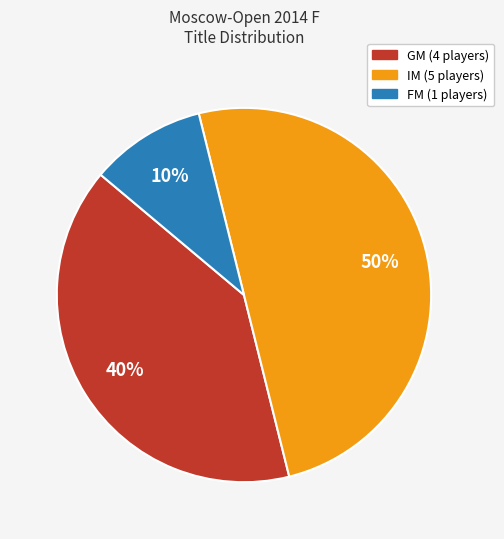

To the nearest percent, what is the difference between the IM and FM slice percentages?

40%